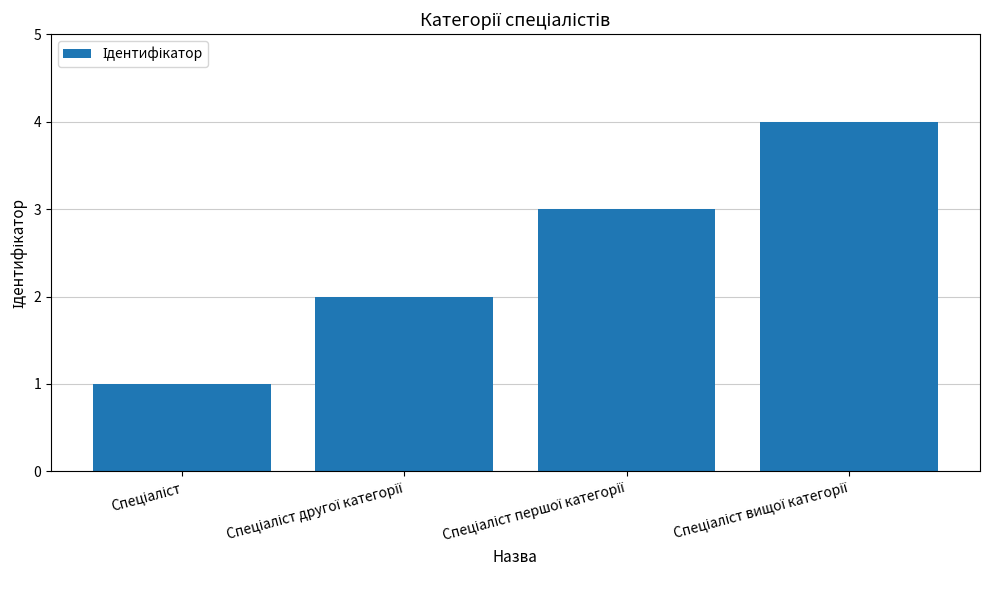

How many bars are there in total?

4